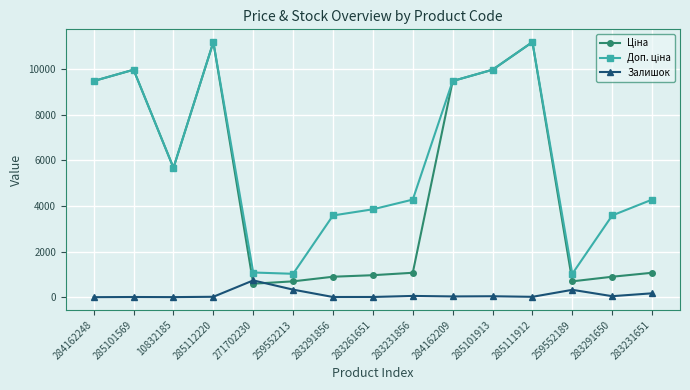

What is the greatest value displayed?

11188.2